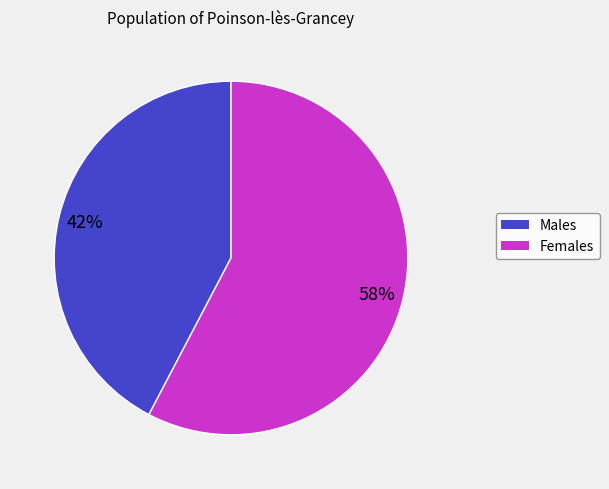

Does any single category account for the majority?

Yes